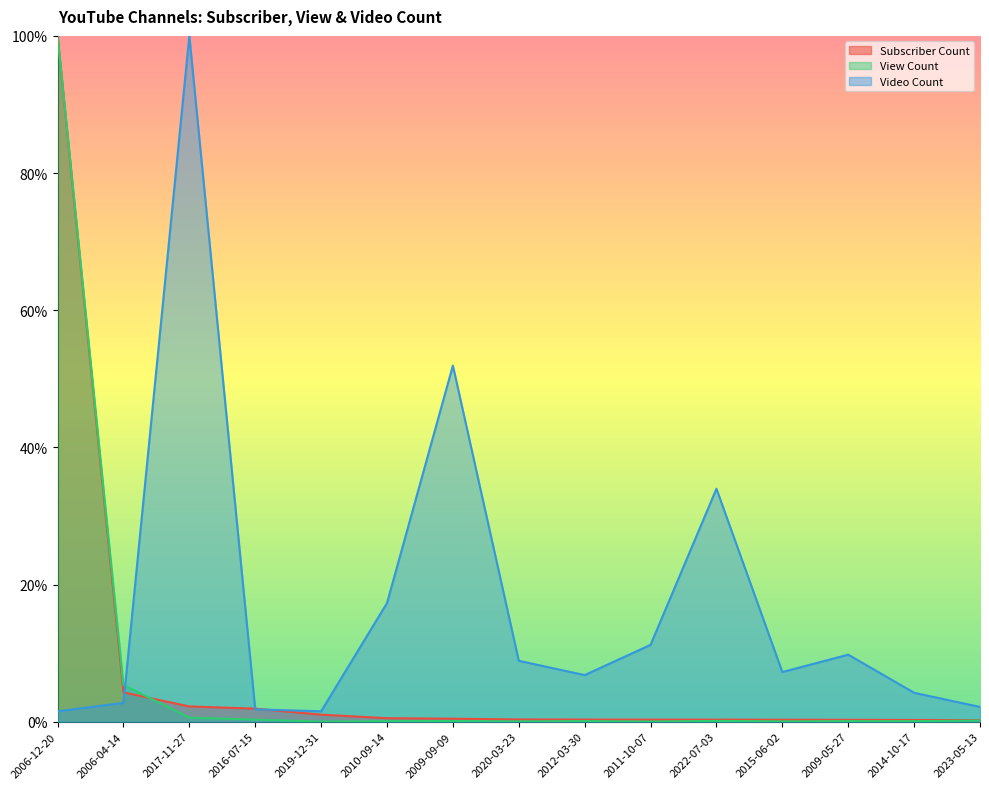

Where does the Video Count series first go above 7?

2017-11-27